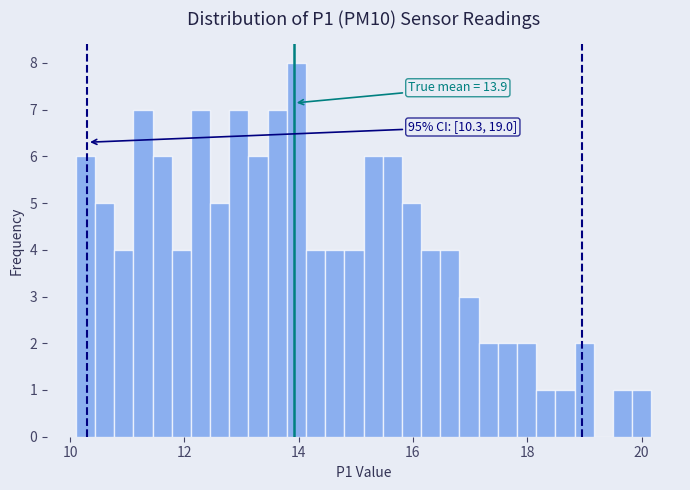

Read against the x-axis, roughly where is the centre of the tallest bar?

14.0